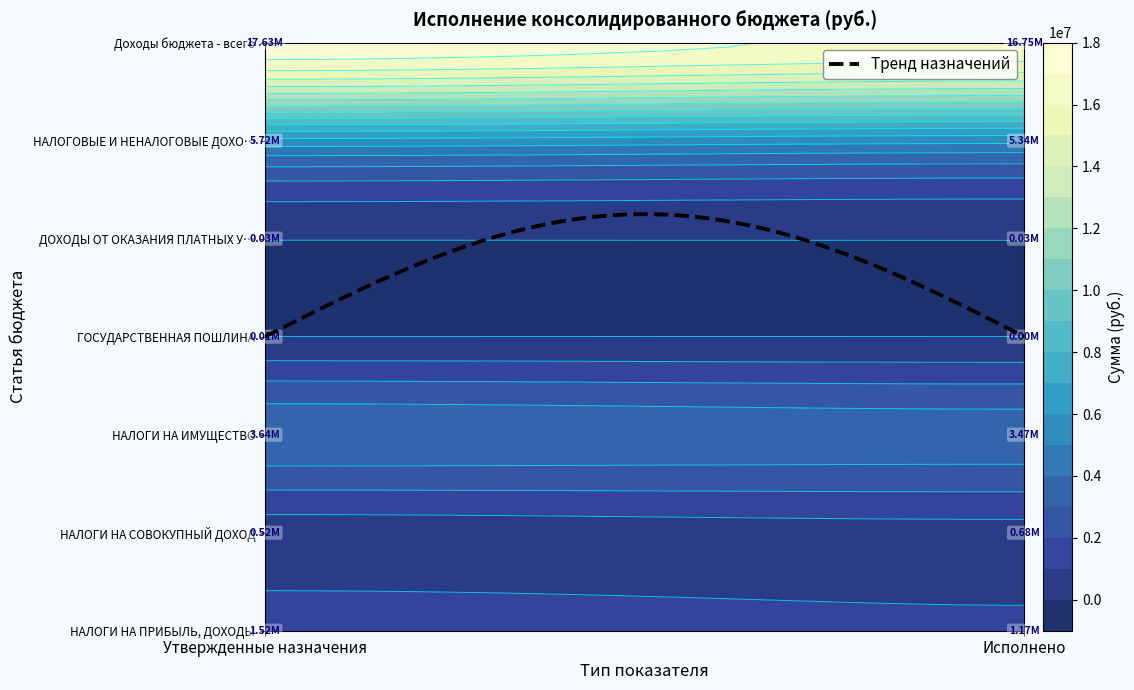

Which label corresponds to the smallest value in the chart?

Исполнено